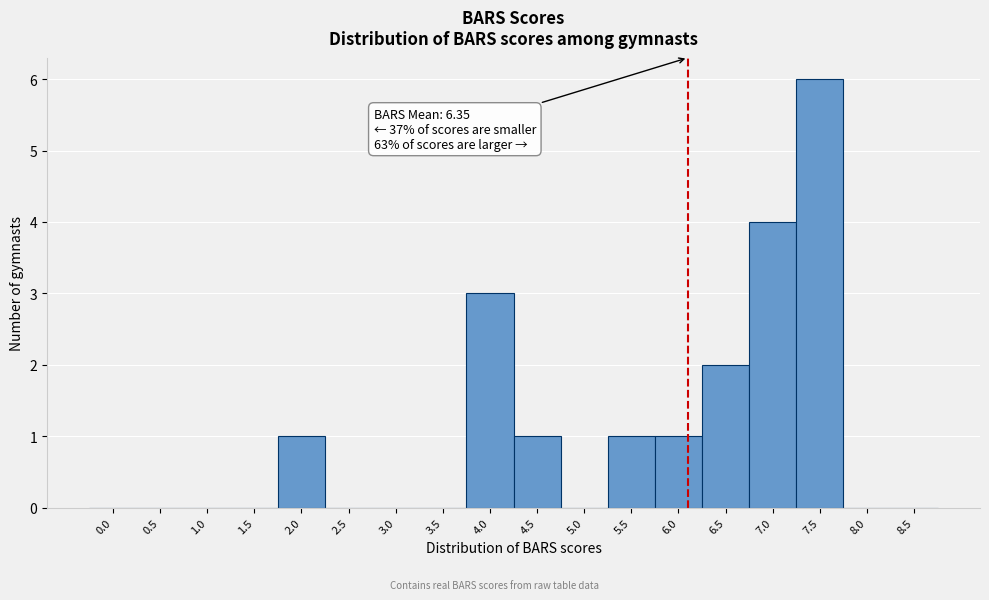

Reading right to left, extract all data points from this chart.

8.5=0	8.0=0	7.5=6	7.0=4	6.5=2	6.0=1	5.5=1	5.0=0	4.5=1	4.0=3	3.5=0	3.0=0	2.5=0	2.0=1	1.5=0	1.0=0	0.5=0	0.0=0